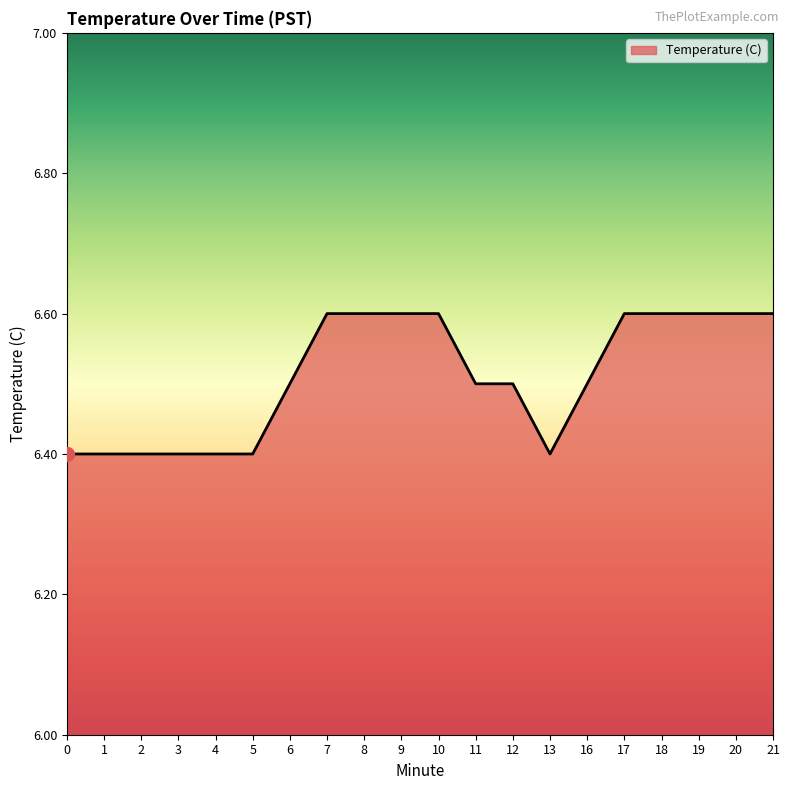

Count the number of data series in this chart.

1